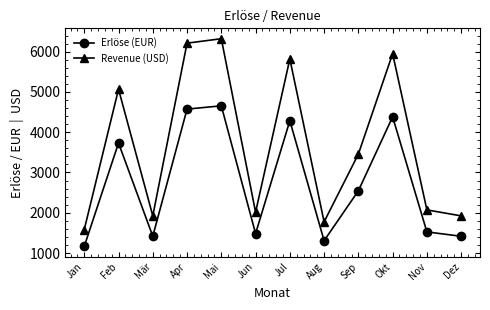

What is the lowest value of the Revenue (USD) series?

1584.0